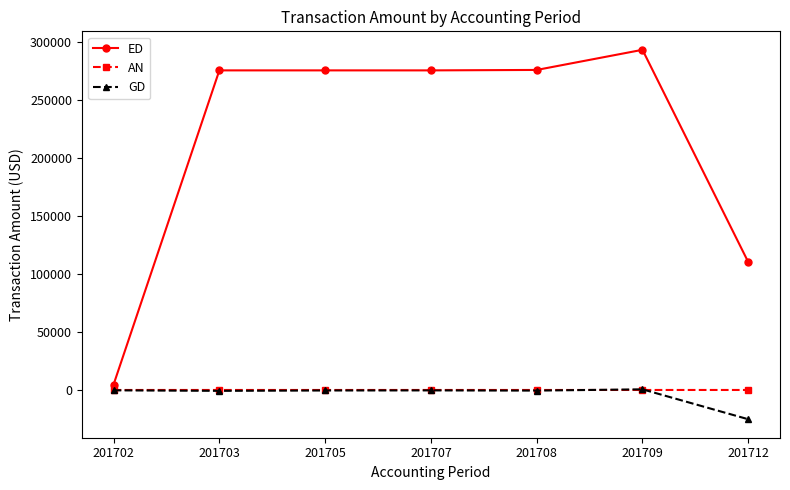

True or false: ED has more than 0 interior local peaks.

True